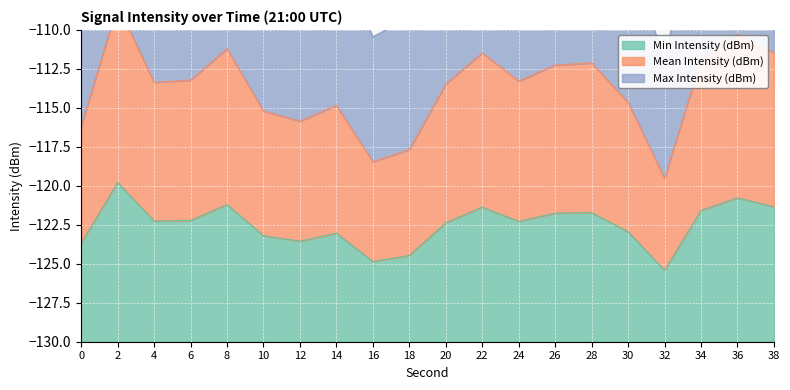

The value of Min Intensity (dBm) at 16 is -124.8. True or false?

True